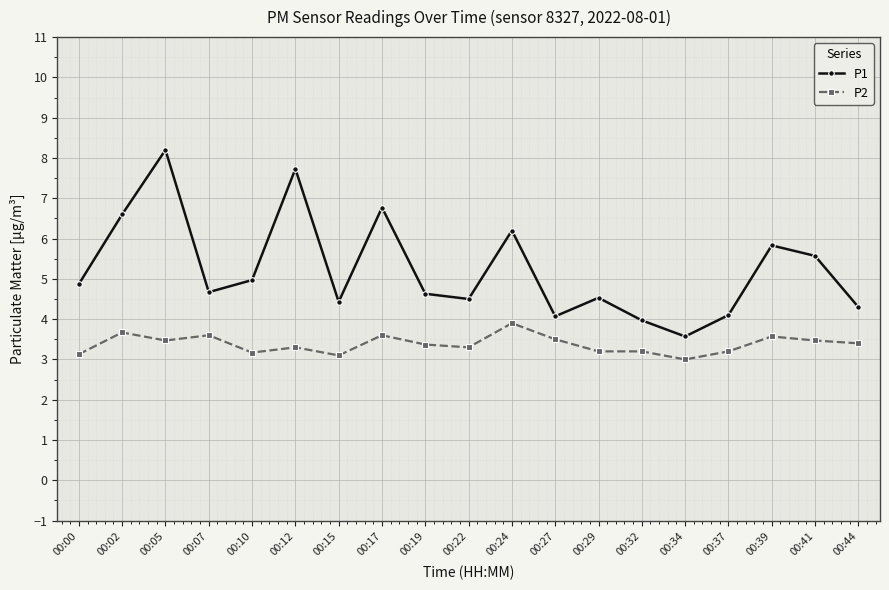

What is the difference between the second highest and minimum values in the P1 series?

4.2